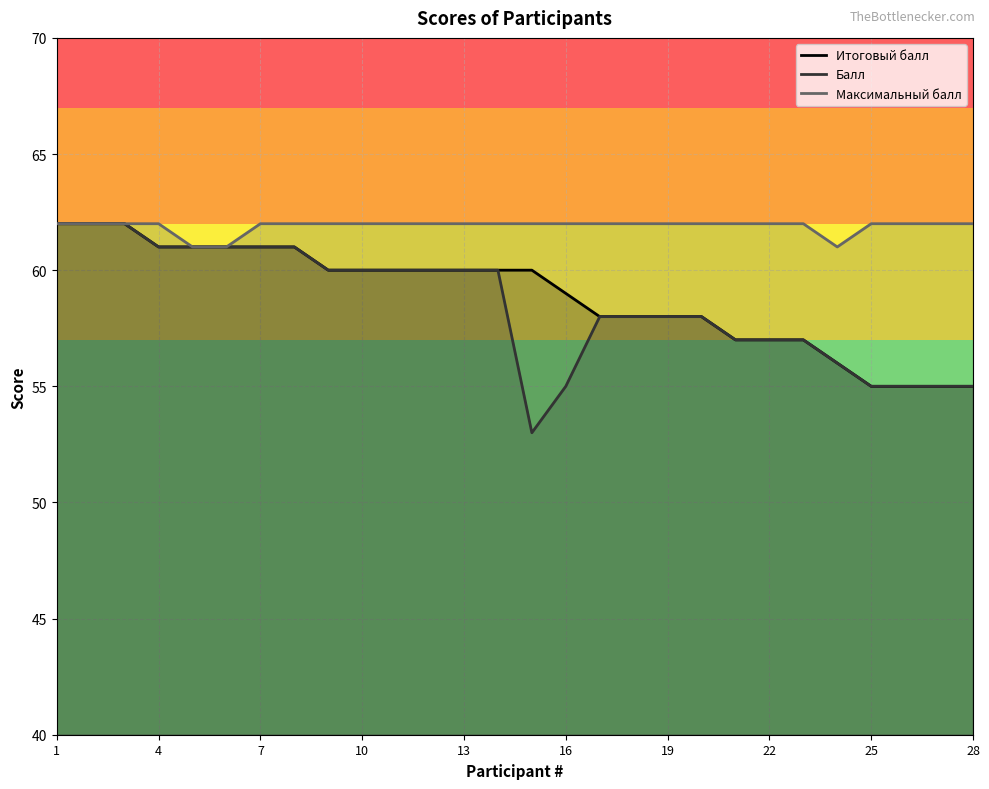

What is the value of the Балл point at the 12th from the left?

60